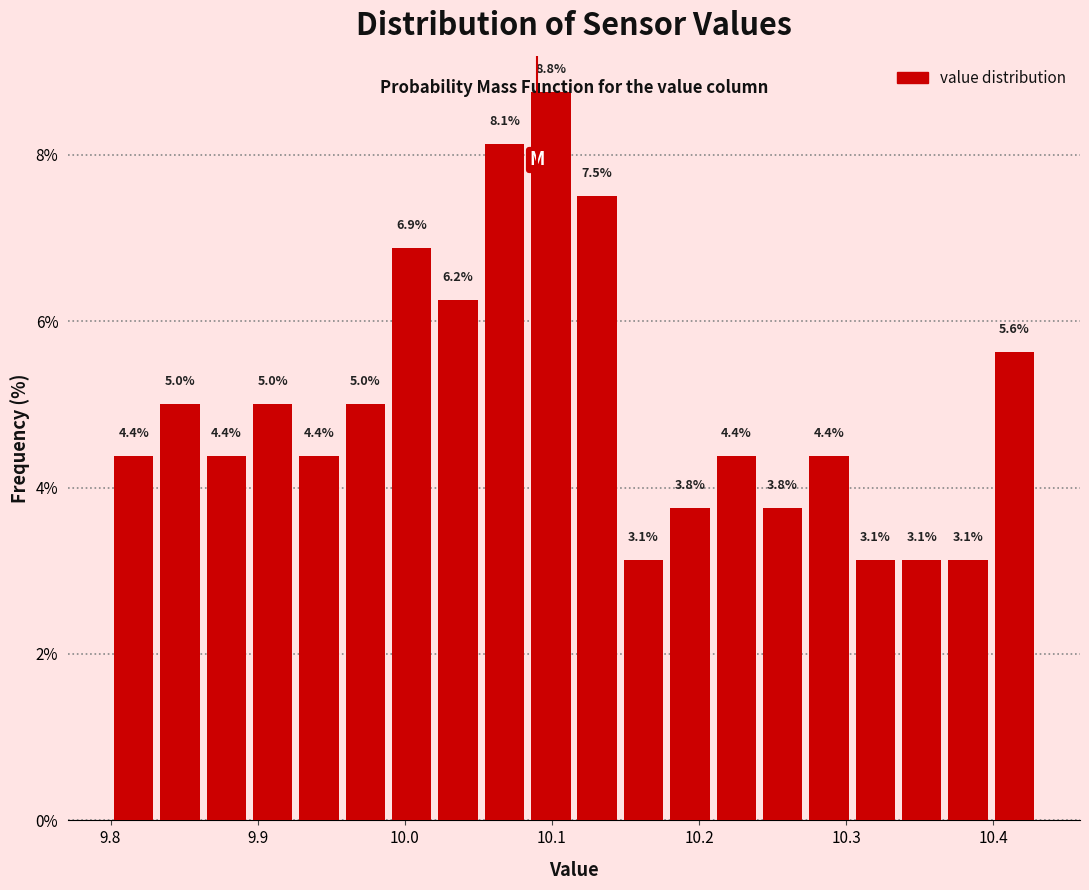

Read against the x-axis, roughly where is the centre of the tallest bar?

10.10